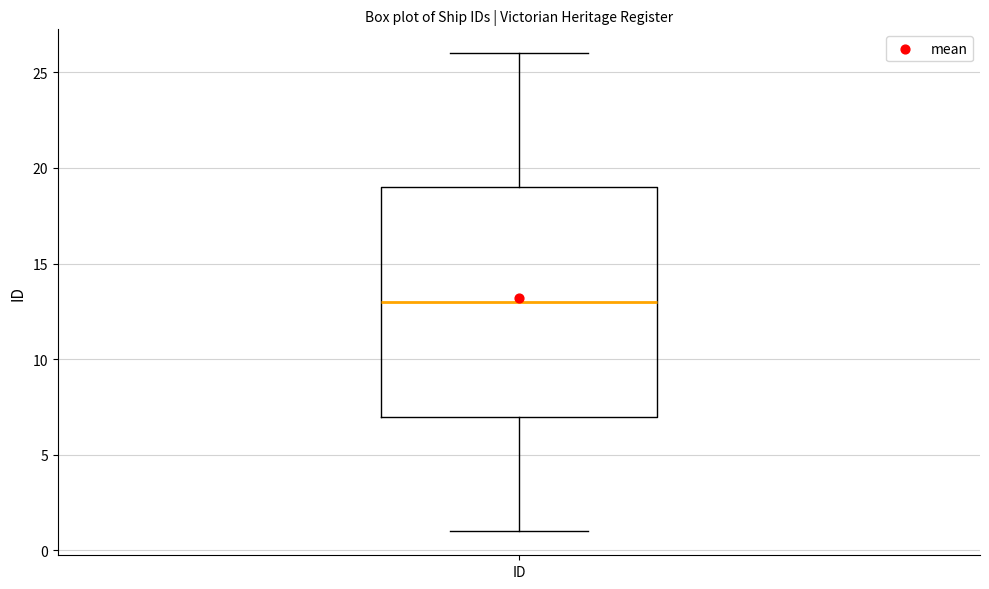

Transcribe this box plot: give where the median line is, the range the box spans, and where the two whiskers end, as read against the y-axis. The values are not printed on the chart, so give them approximately, as read against the axis.

median 13, box 7 to 19, whiskers 1 to 26